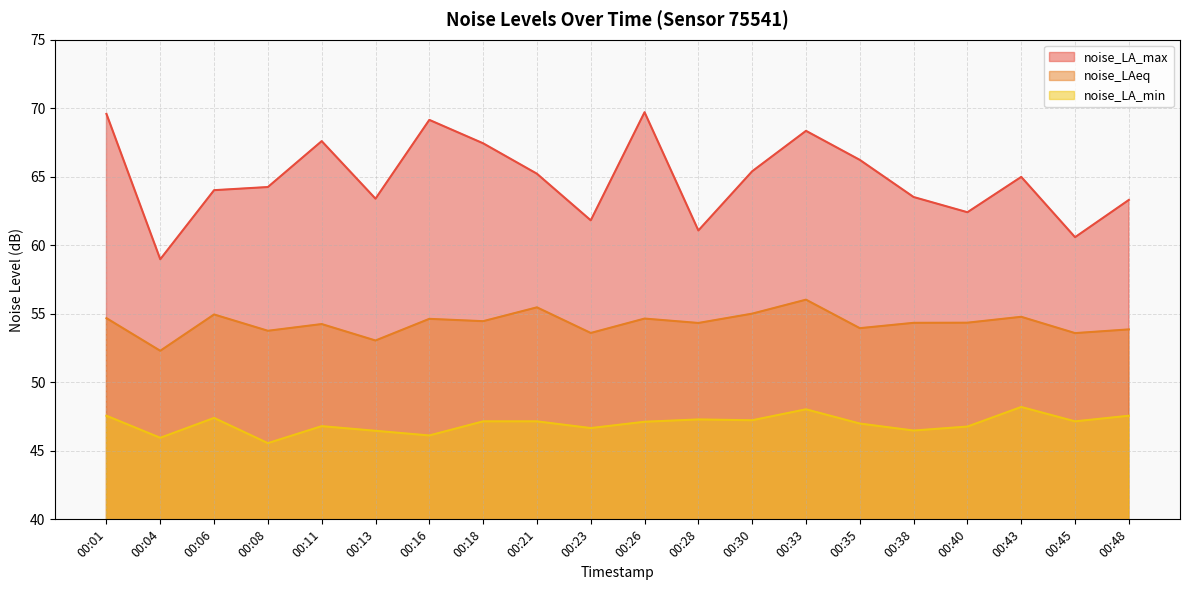

In noise_LA_min, how many points are lower than both neighbors (excluding endpoints)?

7